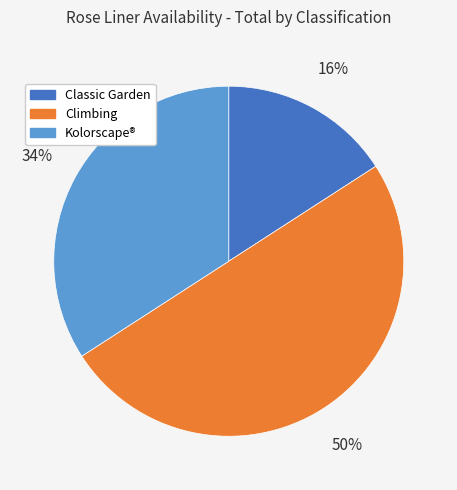

The Classic Garden slice represents 16% of the pie. True or false?

True